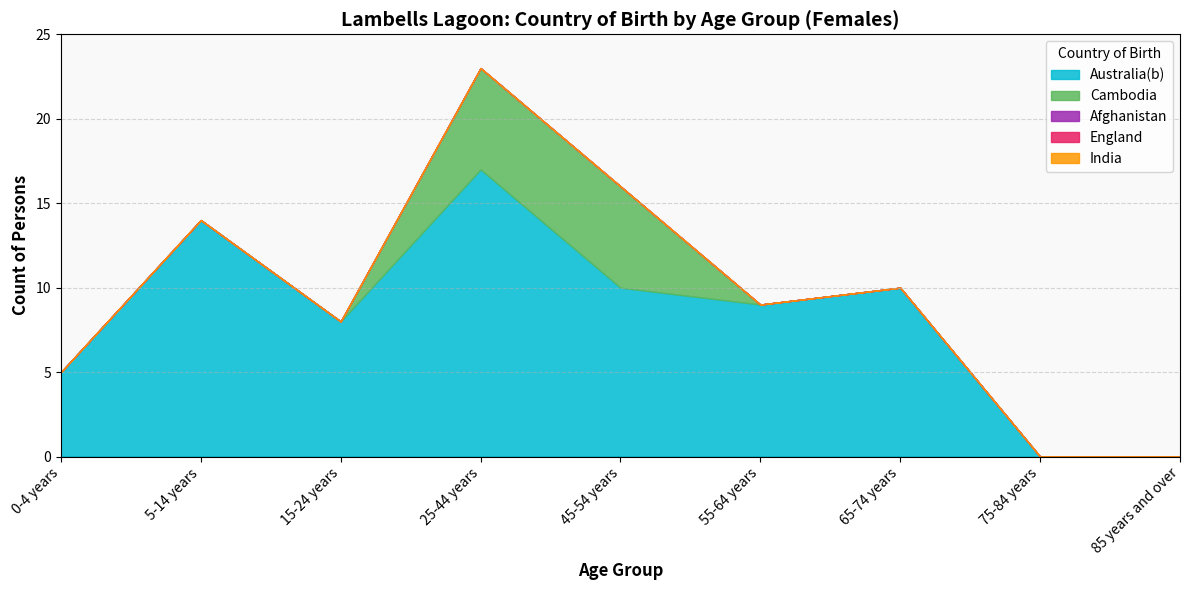

How many interior local peaks does the Australia(b) series have?

3